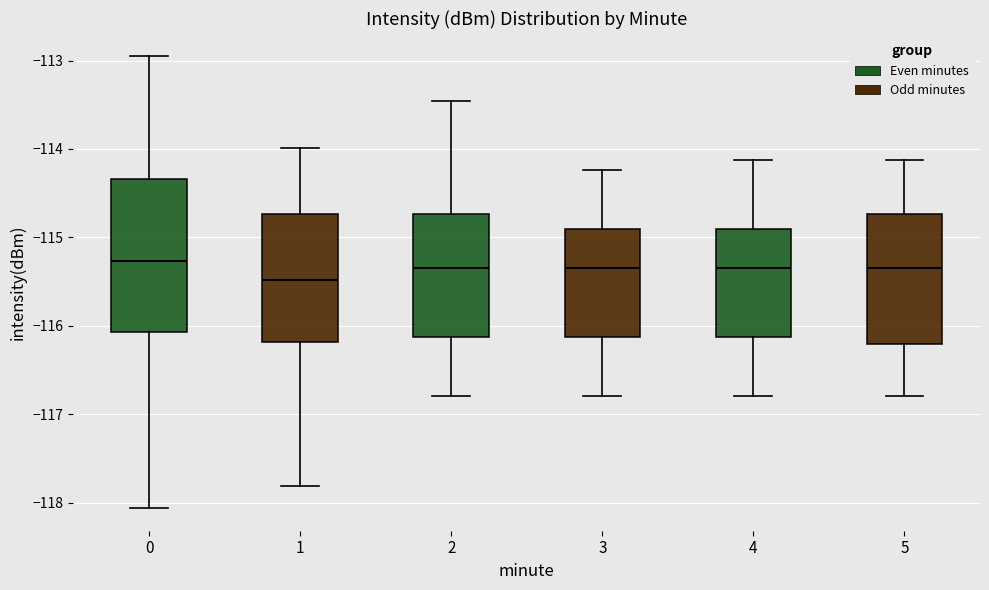

Which box is the tallest, from its lower edge to its upper edge?

0